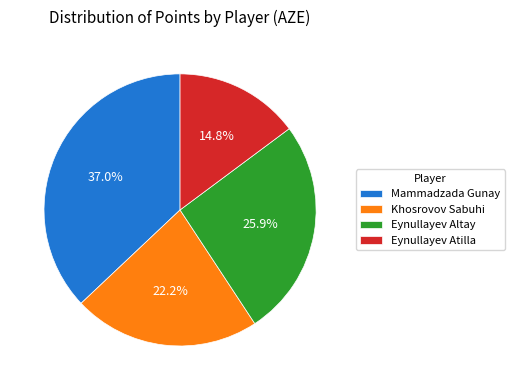

How many slices are in this pie chart?

4